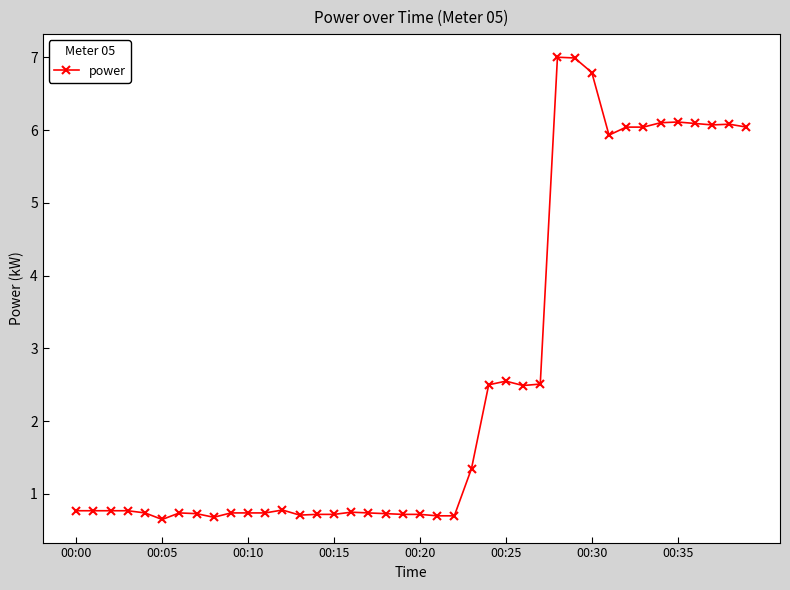

What is the value of the 33rd point from the left?

6.0